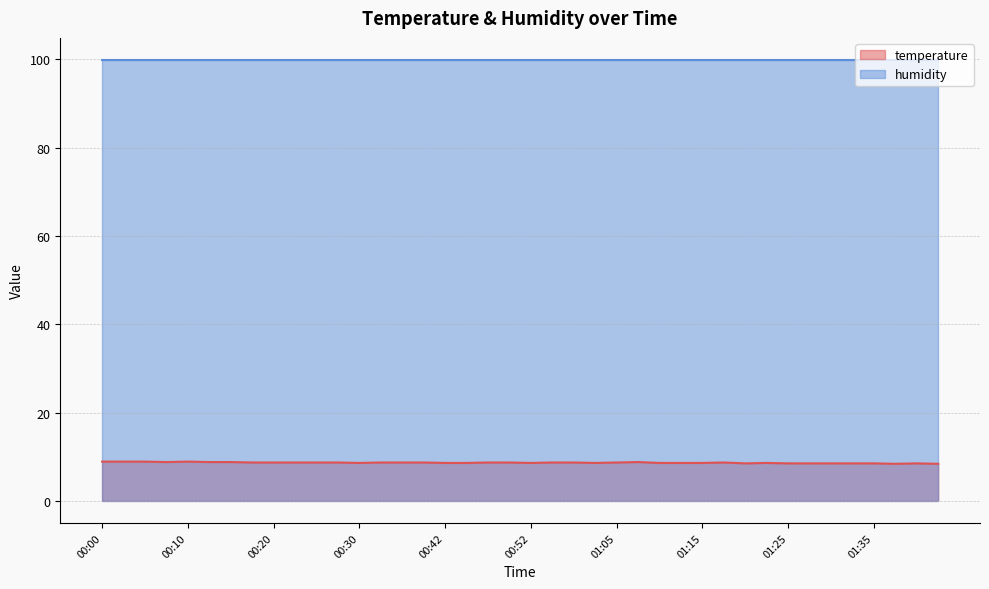

What is the greatest value displayed?

99.9